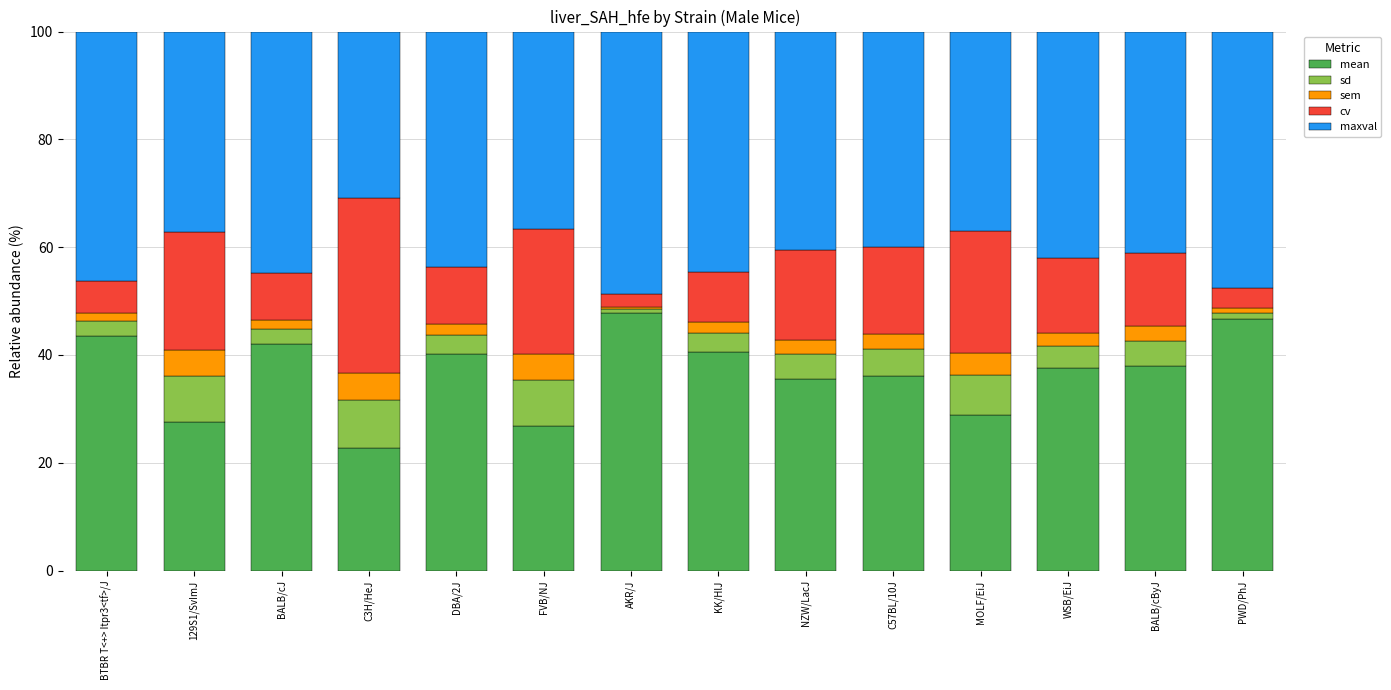

Does the chart contain any negative values?

No